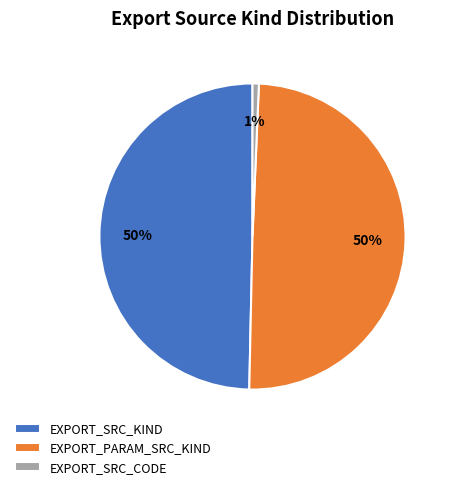

What is the smallest slice in the pie chart?

EXPORT_SRC_CODE